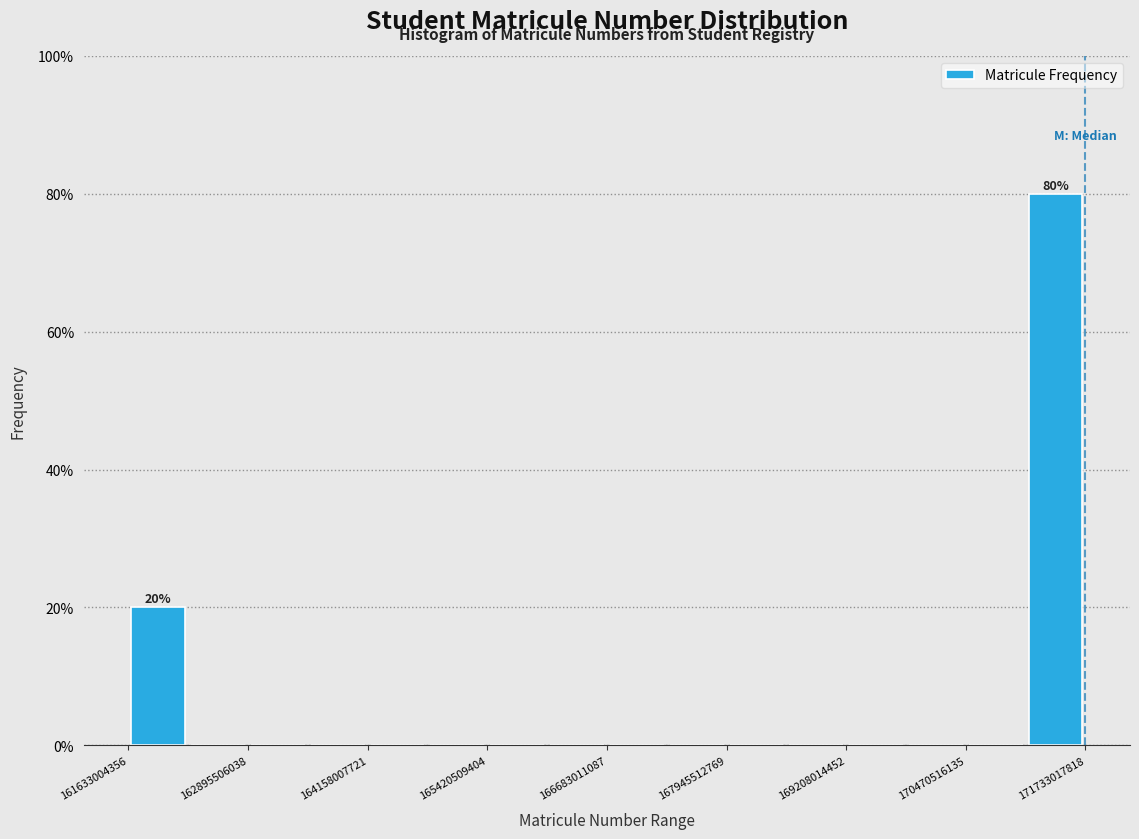

Read against the x-axis, roughly where is the centre of the tallest bar?

171400000000